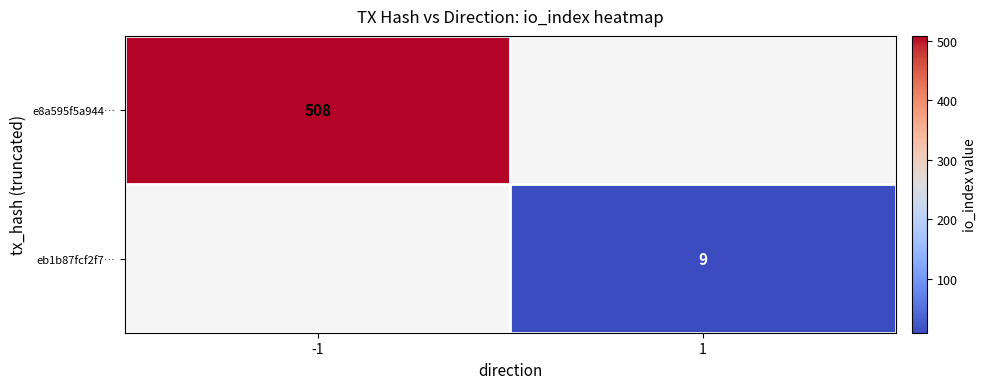

The eb1b87fcf2f7… series shows 9 at 1. True or false?

True